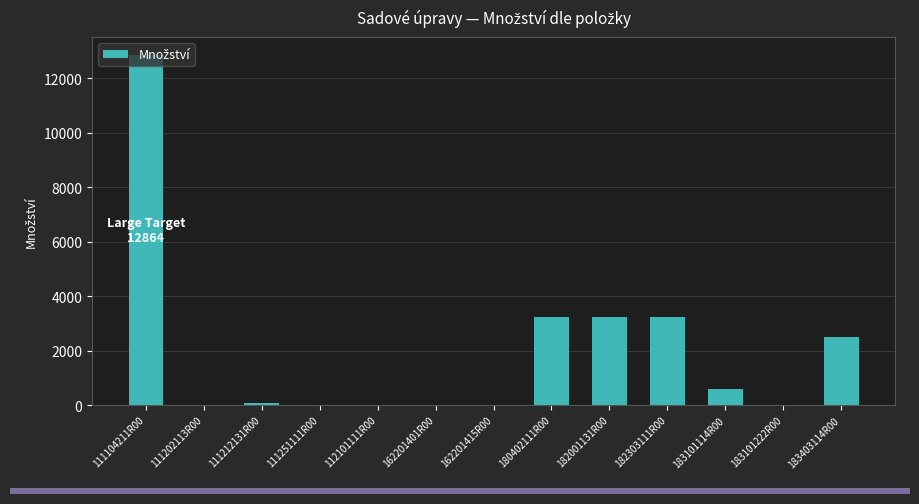

Does the chart contain stacked bars?

No